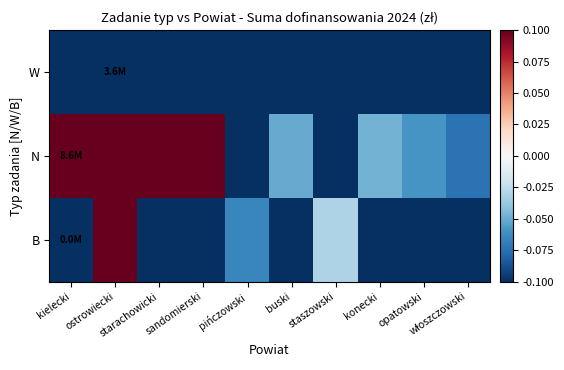

Reading right to left, extract all data points from this chart.

W: włoszczowski=-0.1	opatowski=-0.1	konecki=-0.1	staszowski=-0.1	buski=-0.1	pińczowski=-0.1	sandomierski=-0.1	starachowicki=-0.1	ostrowiecki=-0.1	kielecki=-0.1
N: włoszczowski=-0.1	opatowski=-0.1	konecki=-0.0	staszowski=-0.1	buski=-0.1	pińczowski=-0.1	sandomierski=0.4	starachowicki=0.9	ostrowiecki=0.3	kielecki=0.9
B: włoszczowski=-0.1	opatowski=-0.1	konecki=-0.1	staszowski=-0.0	buski=-0.1	pińczowski=-0.1	sandomierski=-0.1	starachowicki=-0.1	ostrowiecki=0.3	kielecki=-0.1